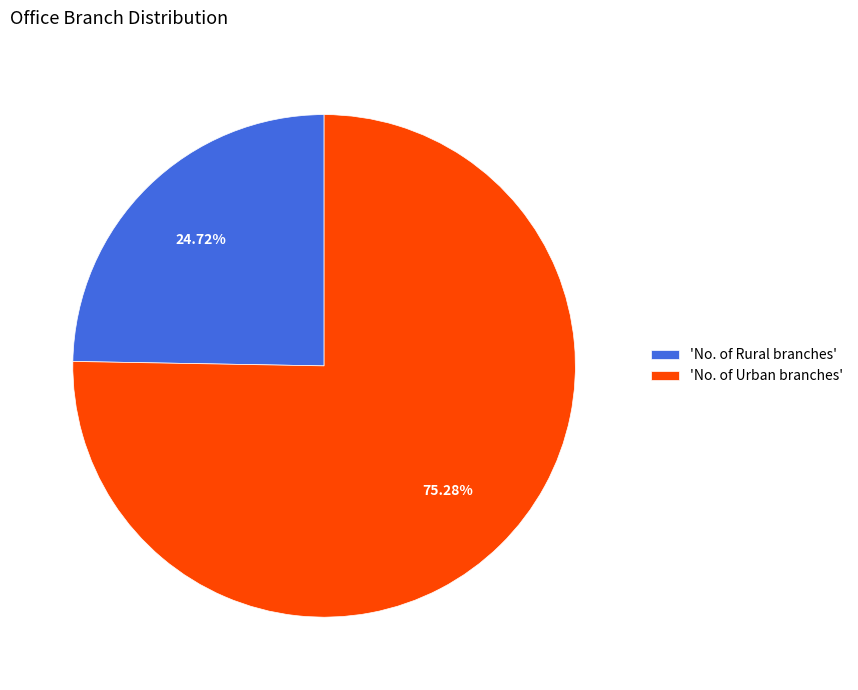

Count the number of slices in the pie.

2